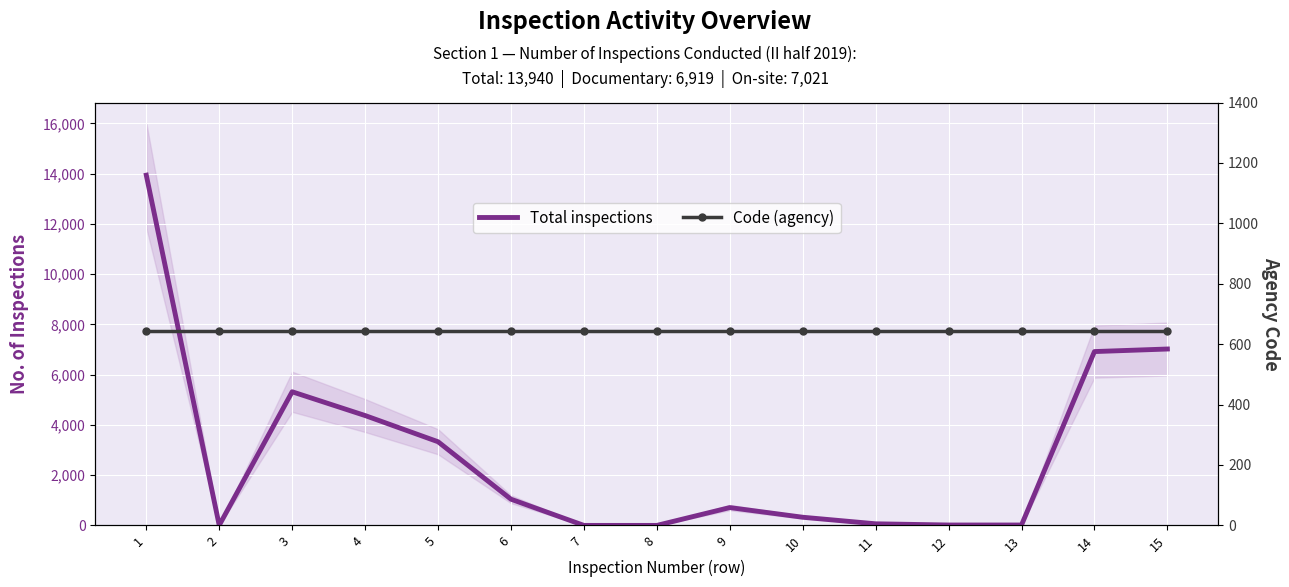

Between which two adjacent categories do Code (agency) and Total inspections first intersect?

1 and 2